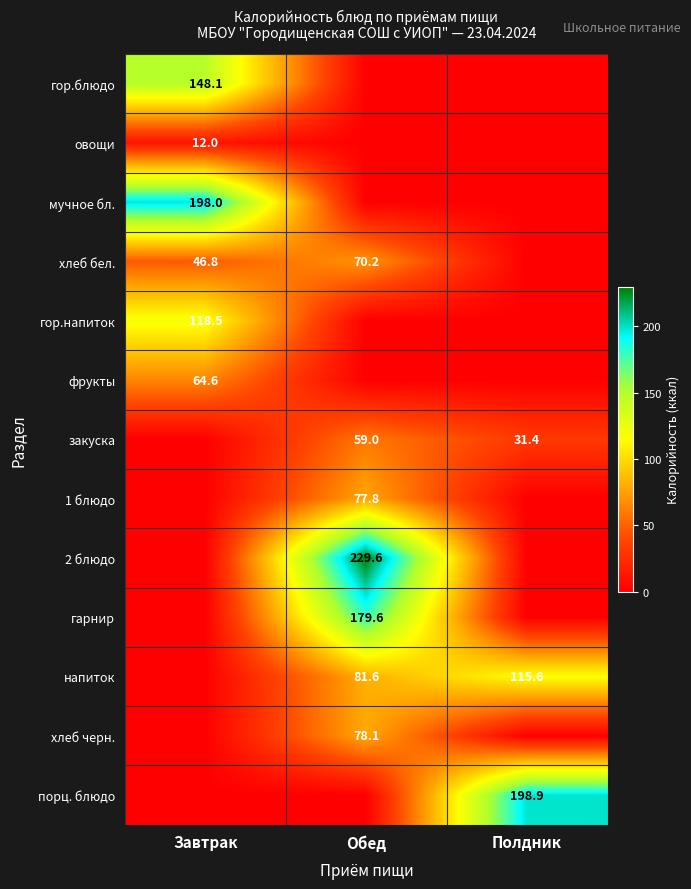

What is the spread (max minus min) of values at Обед?

229.6